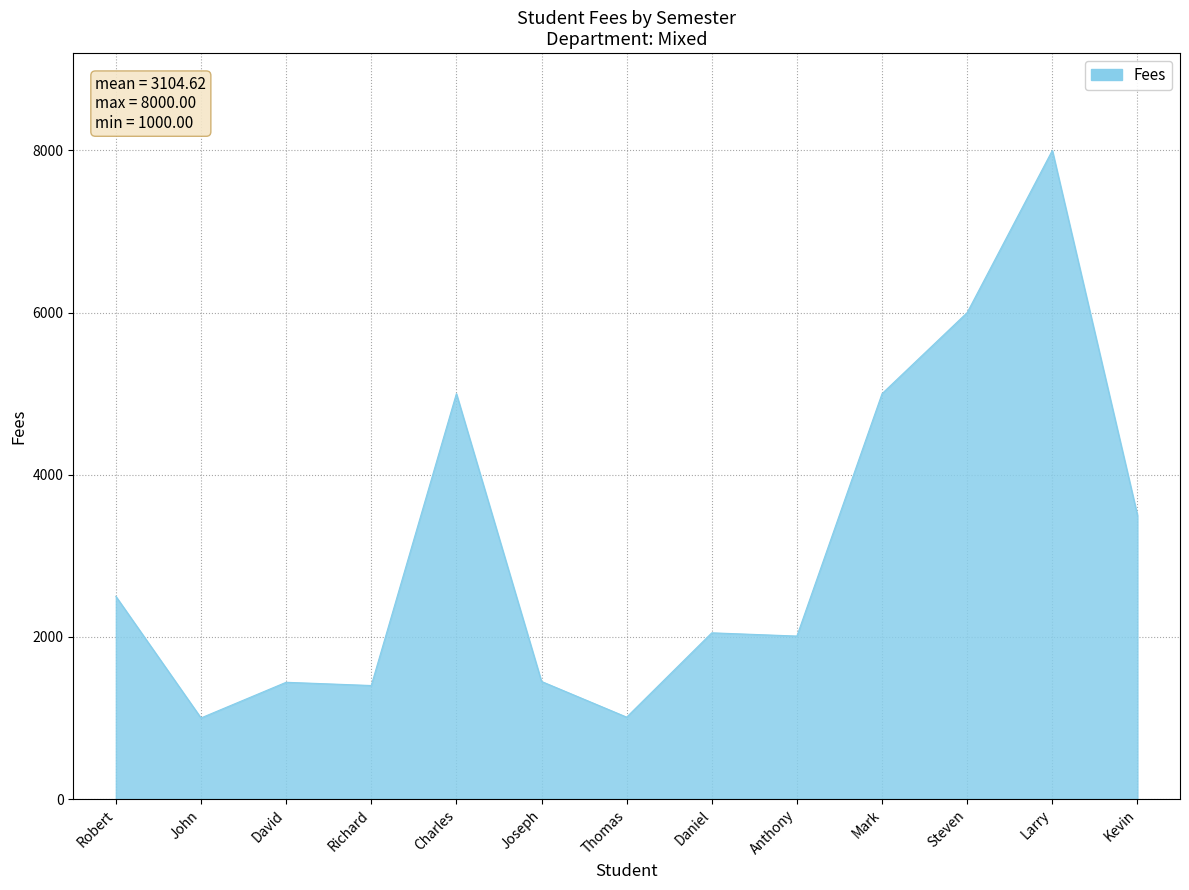

What is the ratio of the value at Thomas to the value at Anthony?

0.5